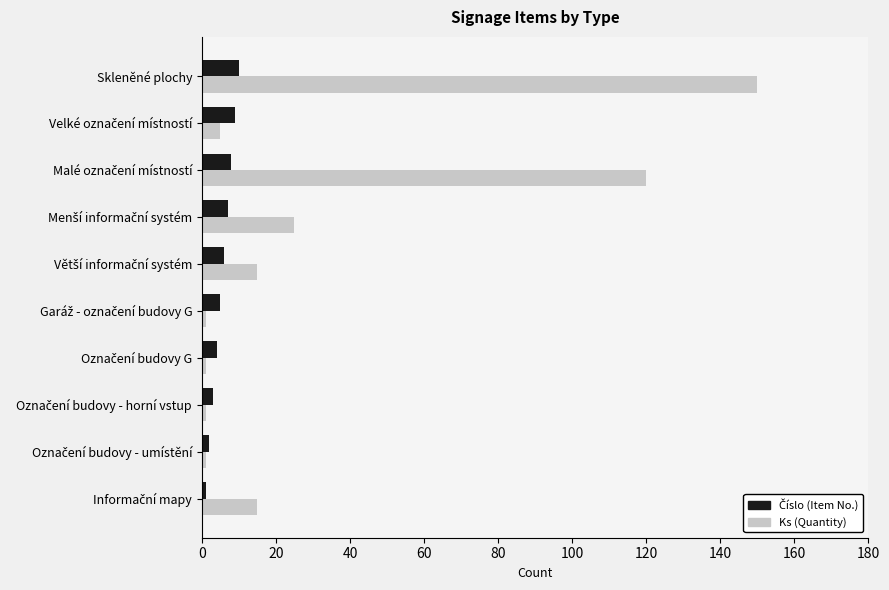

What is the difference between the second highest and minimum values in the Ks (Quantity) series?

119